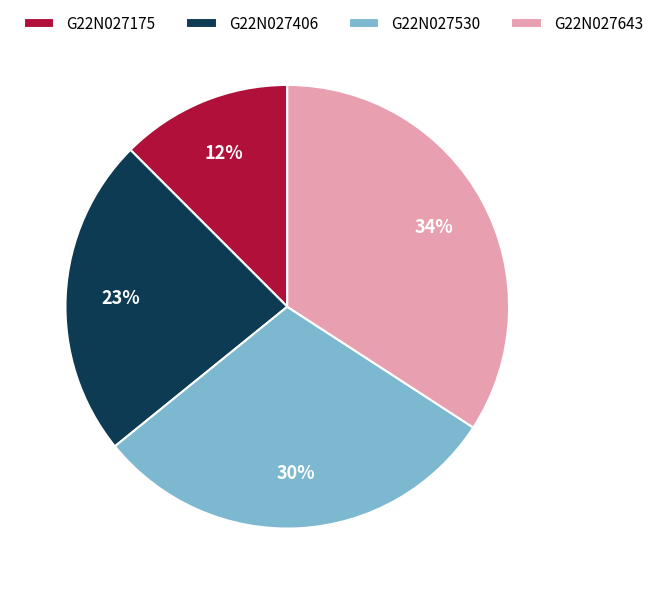

To the nearest percent, what is the difference between the largest and smallest slice percentages?

22%